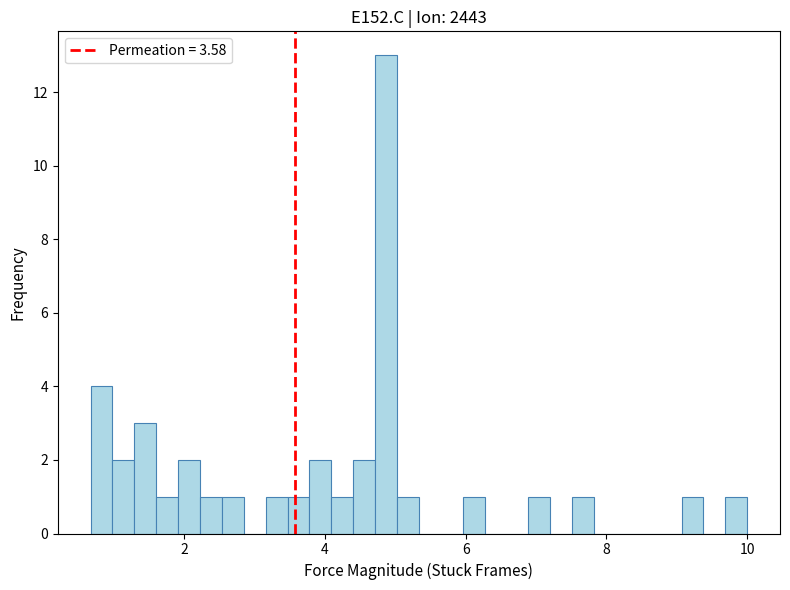

Read against the x-axis, roughly where is the centre of the tallest bar?

4.8